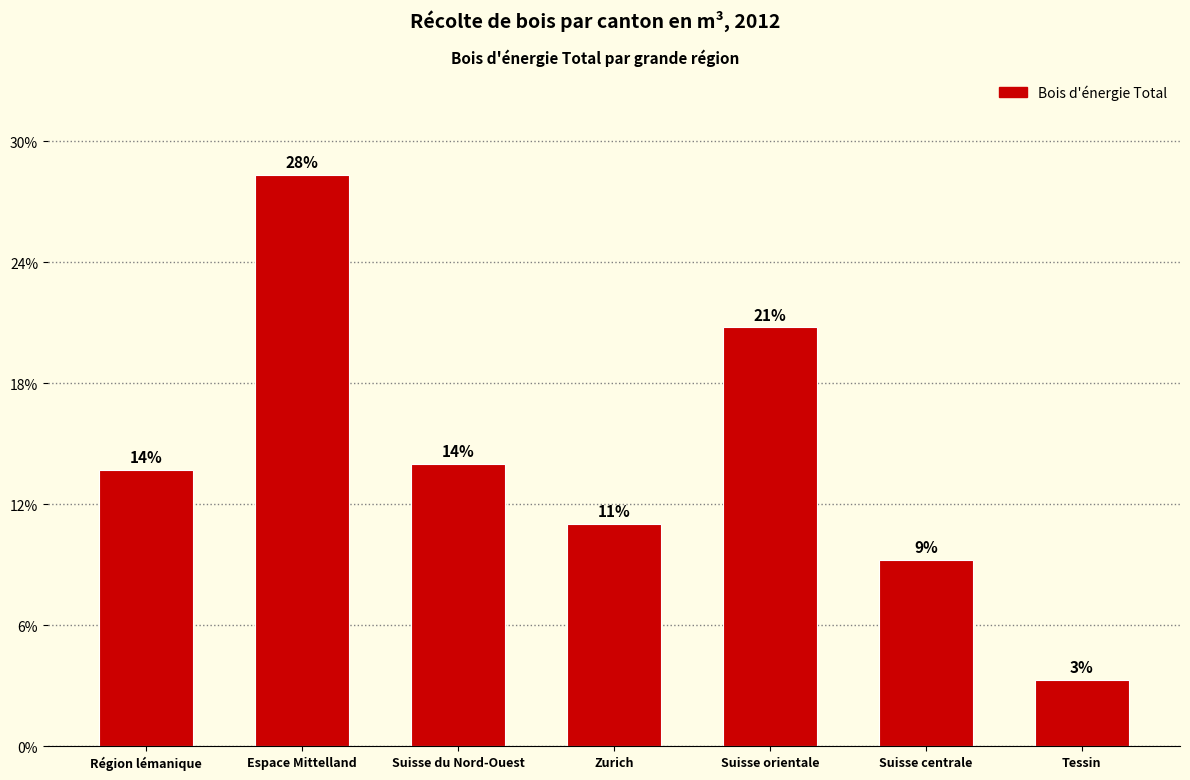

Are the bars horizontal?

No